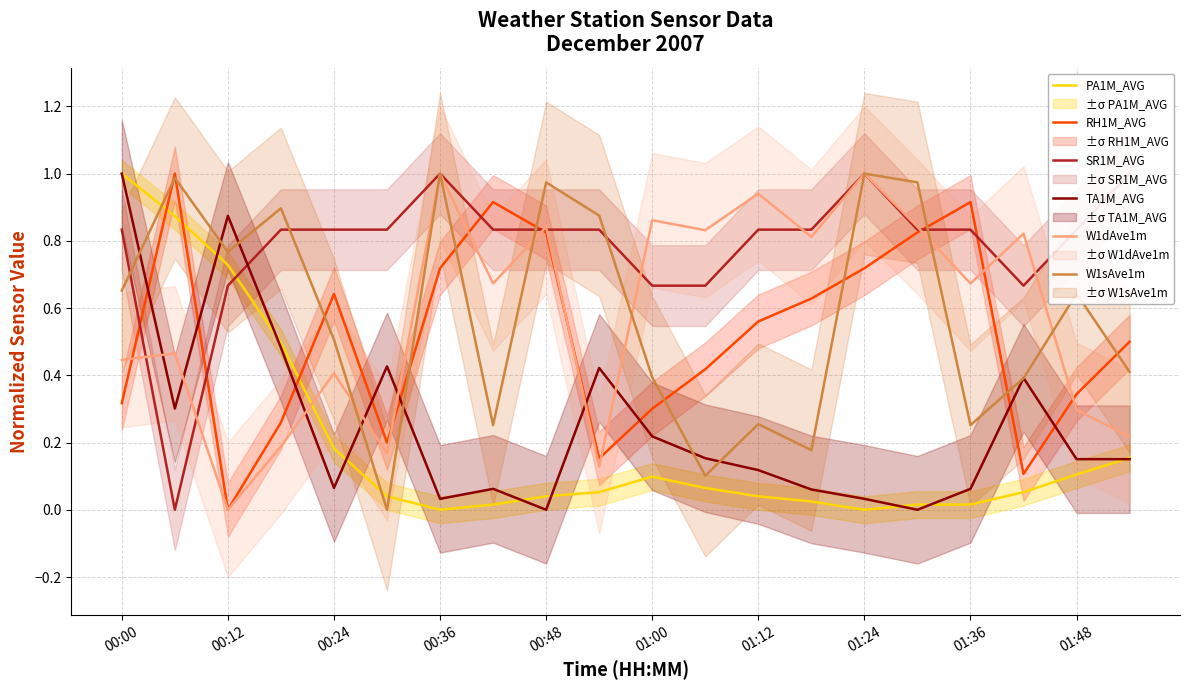

True or false: PA1M_AVG has a value of 0.2 at 19.

True